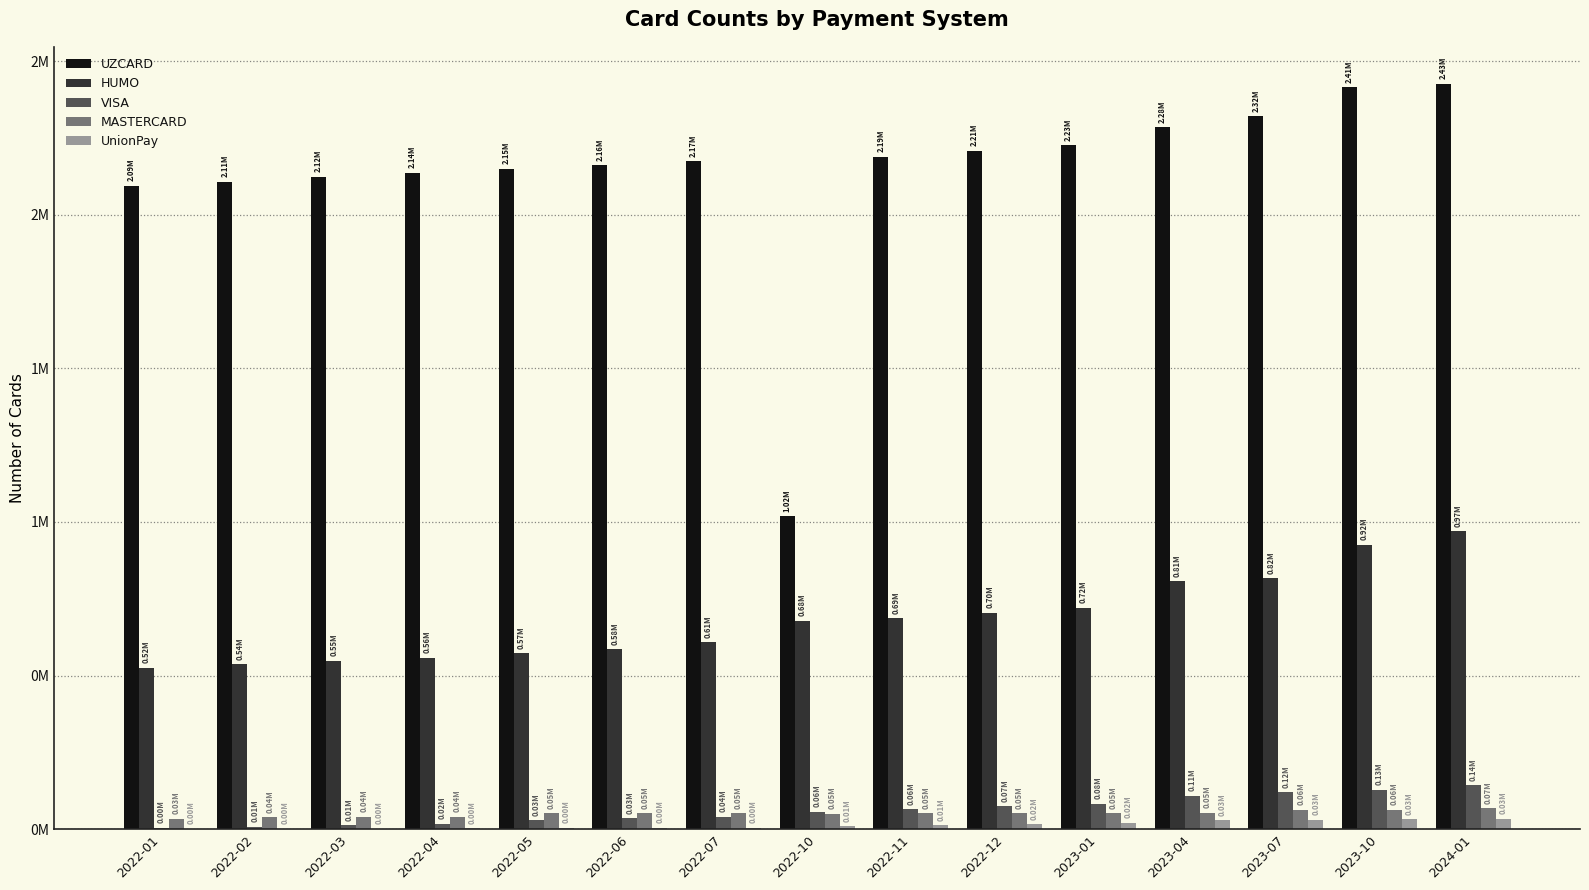

What are all the series names shown in the legend?

UZCARD, HUMO, VISA, MASTERCARD, UnionPay